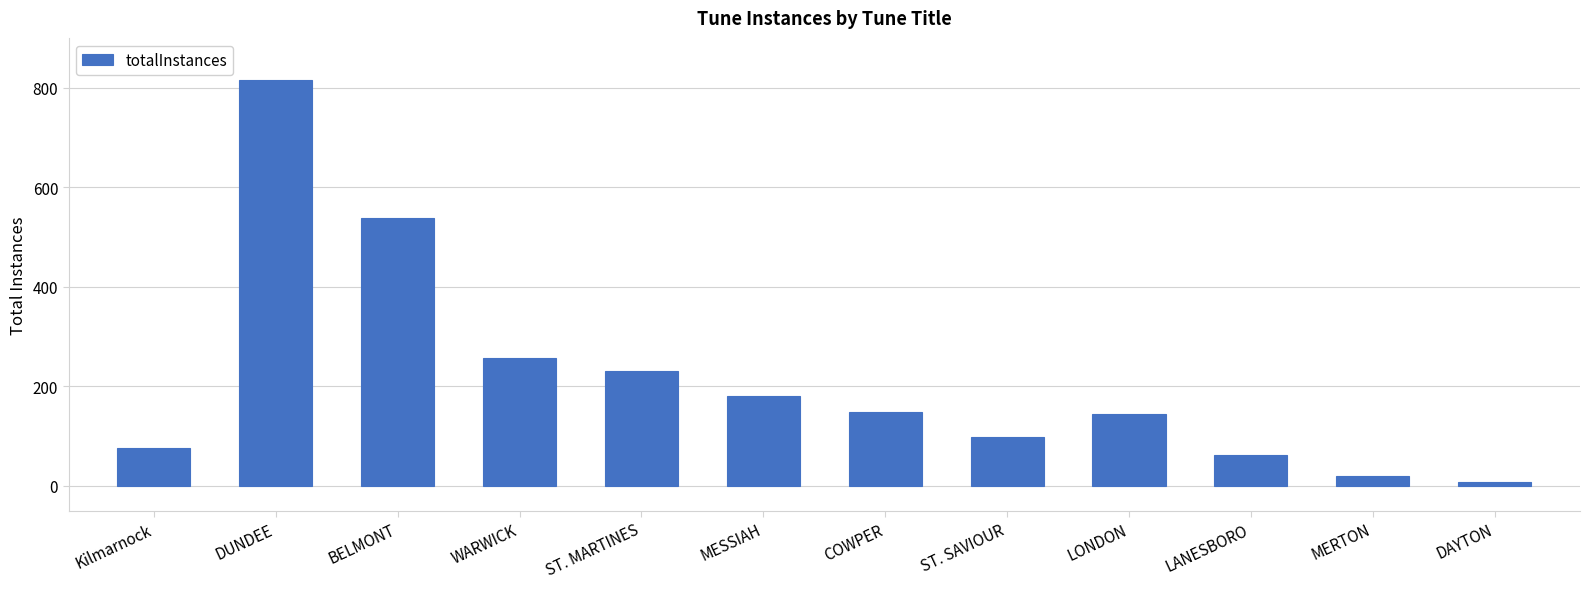

The value at ST. SAVIOUR is 42. True or false?

False